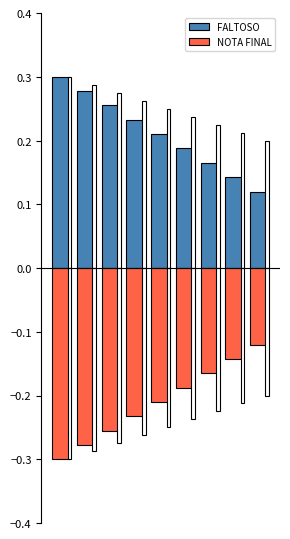

What is the sum of the NOTA FINAL values at 5 and 1?

-0.5